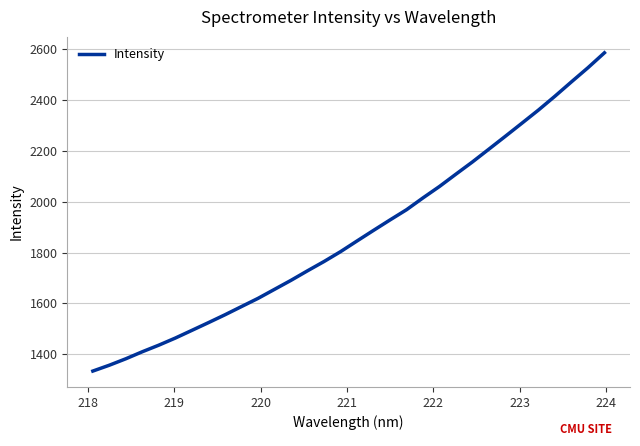

How many lines are shown in the chart?

1